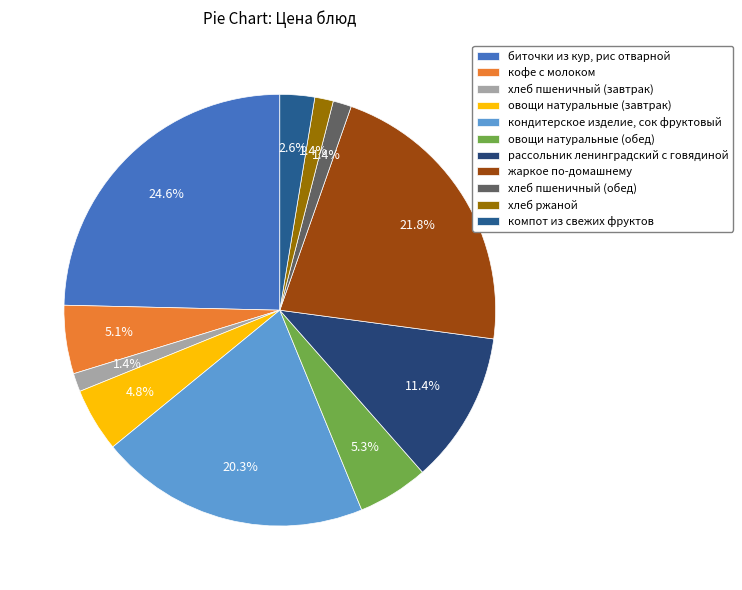

What is the largest slice in the pie chart?

биточки из кур, рис отварной